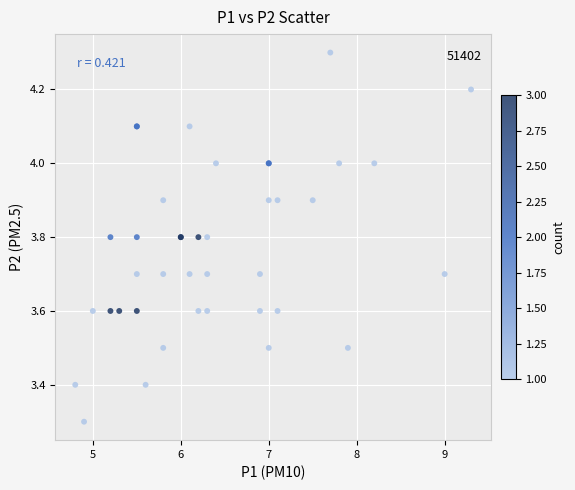

What Y value in the scatter plot is closest to 3?

3.3